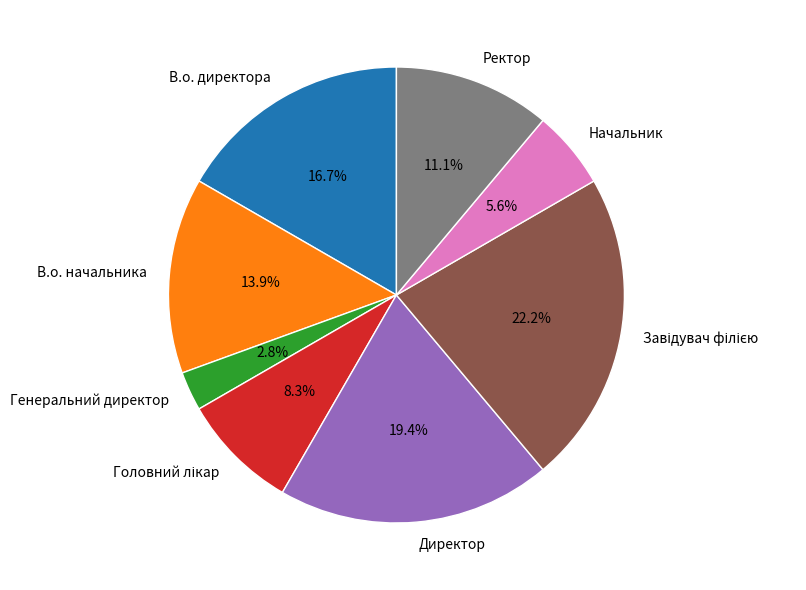

True or false: В.о. директора accounts for 17% of the total.

True